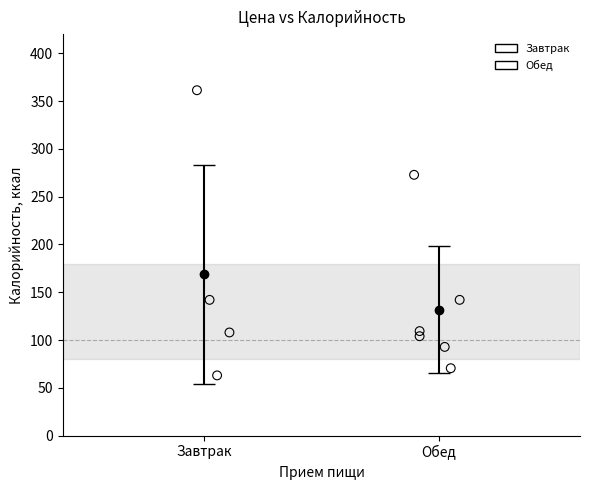

Which series reaches the maximum Y coordinate?

Завтрак